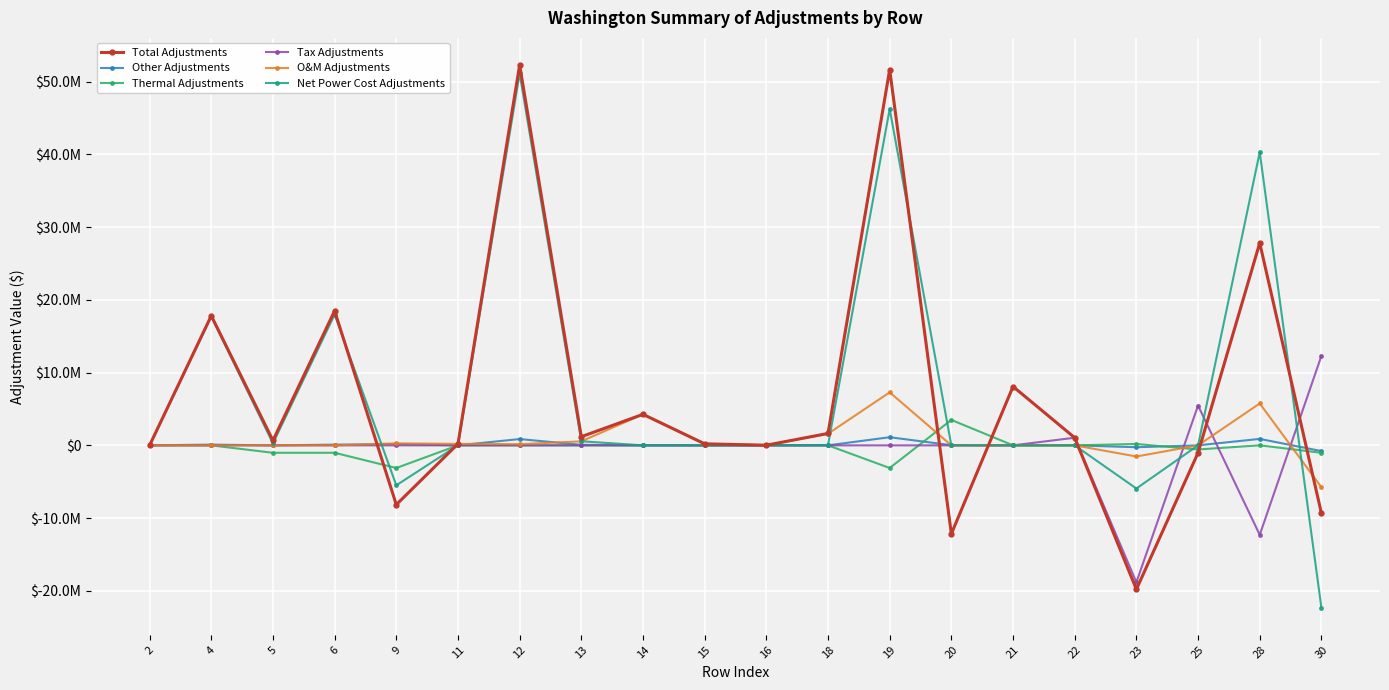

Reading left to right, transcribe all the data shown in this chart.

Total Adjustments: 2=0.0	4=17822987.4	5=668229.6	6=18491217.0	9=-8152014.9	11=204452.6	12=52293663.3	13=1189511.8	14=4266694.5	15=208470.2	16=20371.3	18=1636994.5	19=51668143.3	20=-12160302.4	21=8089762.2	22=1048484.7	23=-19799761.5	25=-1022705.7	28=27823620.7	30=-9332403.7
Other Adjustments: 2=0.0	4=103011.5	5=-5532.9	6=97478.6	9=179926.0	11=573.5	12=865949.1	13=72014.5	14=0.0	15=0.0	16=0.0	18=0.0	19=1118463.1	20=23042.2	21=0.0	22=1193.2	23=-255113.0	25=0.0	28=887585.6	30=-790107.0
Thermal Adjustments: 2=0.0	4=0.0	5=-1020828.0	6=-1020828.0	9=-3113455.8	11=0.0	12=0.0	13=0.0	14=0.0	15=0.0	16=0.0	18=0.0	19=-3113455.8	20=3494788.7	21=0.0	22=0.0	23=190317.0	25=-567564.3	28=4085.5	30=-1024913.6
Tax Adjustments: 2=0.0	4=0.0	5=0.0	6=0.0	9=0.0	11=0.0	12=0.0	13=0.0	14=0.0	15=0.0	16=0.0	18=0.0	19=0.0	20=0.0	21=0.0	22=1047291.5	23=-18824999.0	25=5472313.5	28=-12305394.0	30=12305394.0
O&M Adjustments: 2=0.0	4=0.0	5=0.0	6=0.0	9=274125.2	11=203879.1	12=163451.3	13=554022.2	14=4266694.5	15=208470.2	16=20371.3	18=1599218.5	19=7290232.4	20=0.0	21=0.0	22=0.0	23=-1530948.8	25=0.0	28=5759283.6	30=-5759283.6
Net Power Cost Adjustments: 2=0.0	4=17719976.0	5=269961.8	6=17989937.7	9=-5492610.3	11=0.0	12=51133117.7	13=563475.0	14=0.0	15=0.0	16=0.0	18=37776.0	19=46241758.5	20=0.0	21=0.0	22=0.0	23=-5932882.4	25=0.0	28=40308876.1	30=-22318938.4